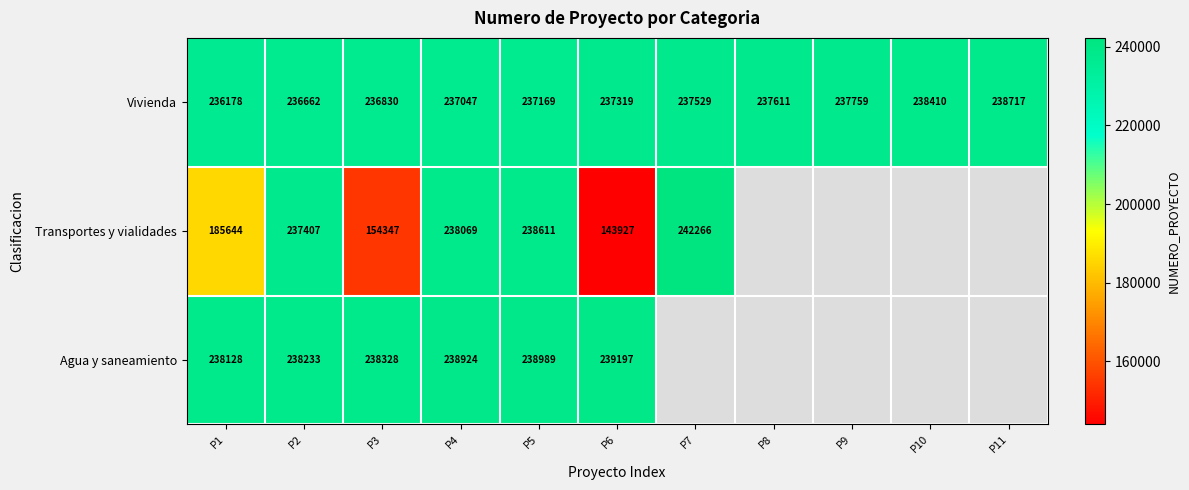

Where is Vivienda nearest to the value 237447?

P7